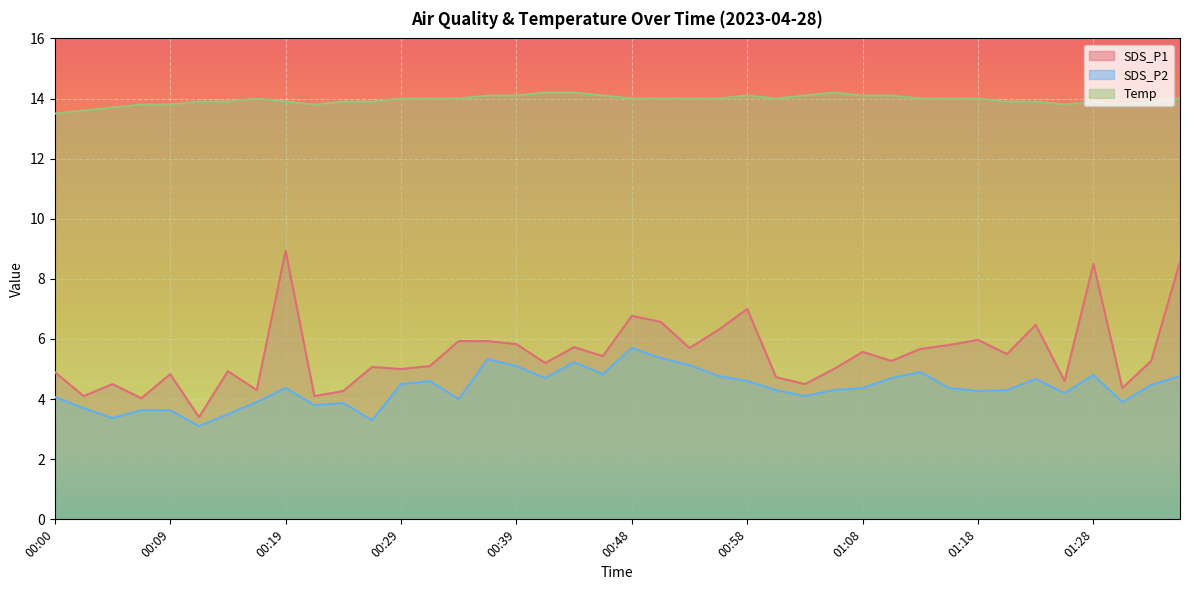

How many values in the Temp series exceed 14?

10